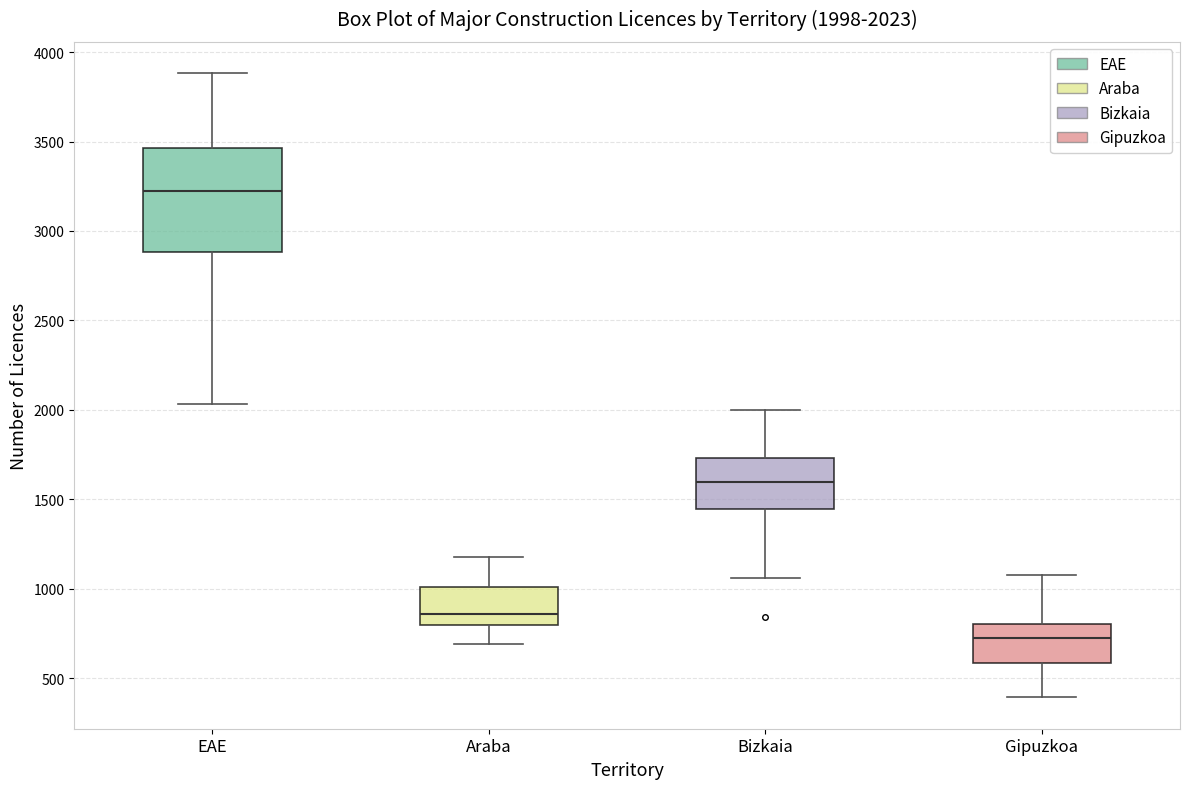

Which box is the tallest, from its lower edge to its upper edge?

EAE